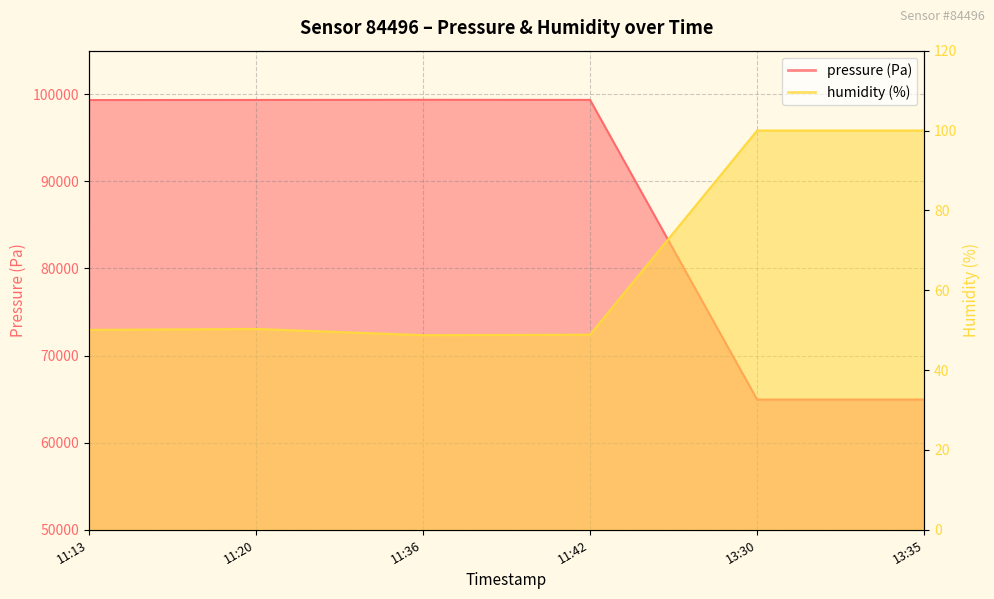

Rank the series by their maximum value, from highest to lowest.

pressure, humidity